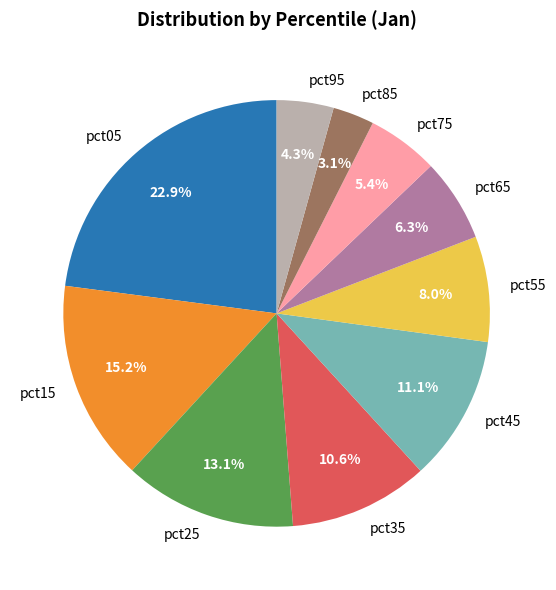

Between pct25 and pct65, which is larger?

pct25